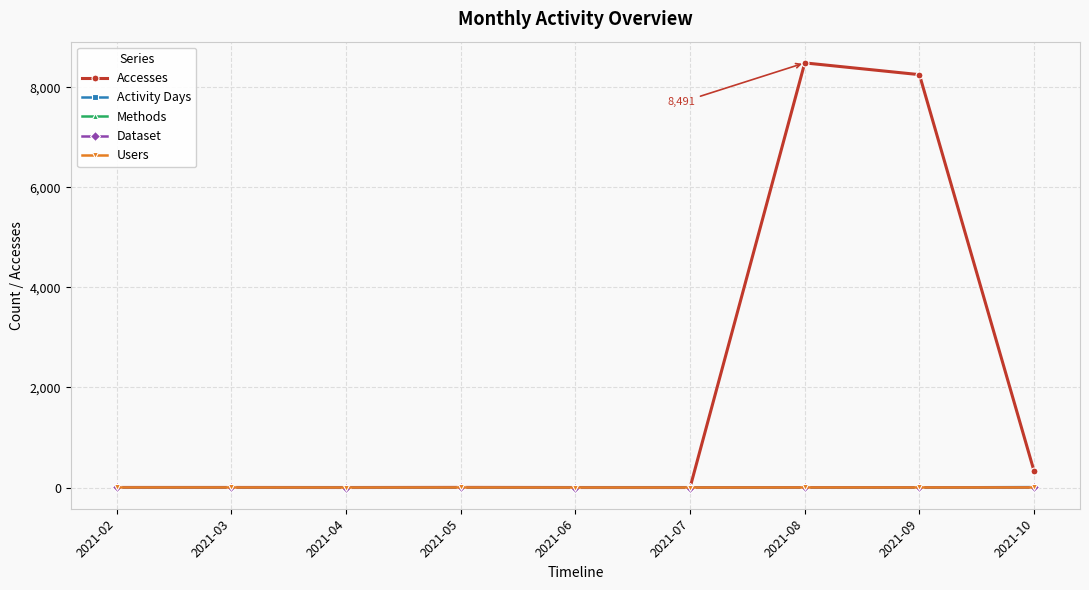

What is the difference between the second highest and second lowest values in the Activity Days series?

2